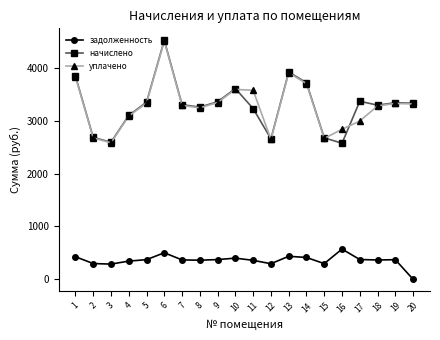

What is the difference between the maximum and minimum values in the задолженность series?

572.5